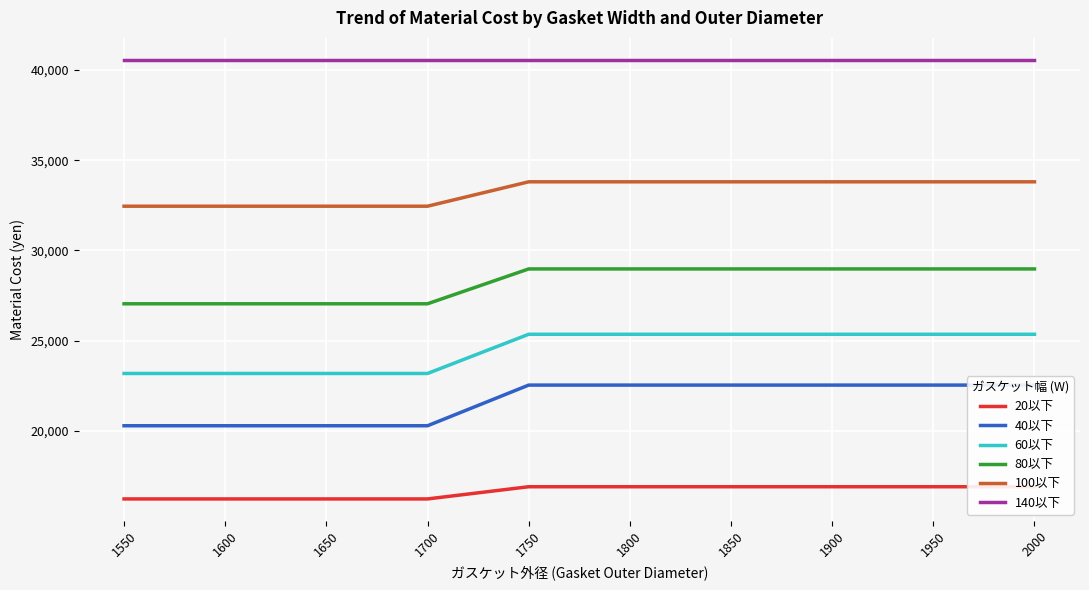

True or false: 40以下 has a value of 29624.9 at 1850.

False